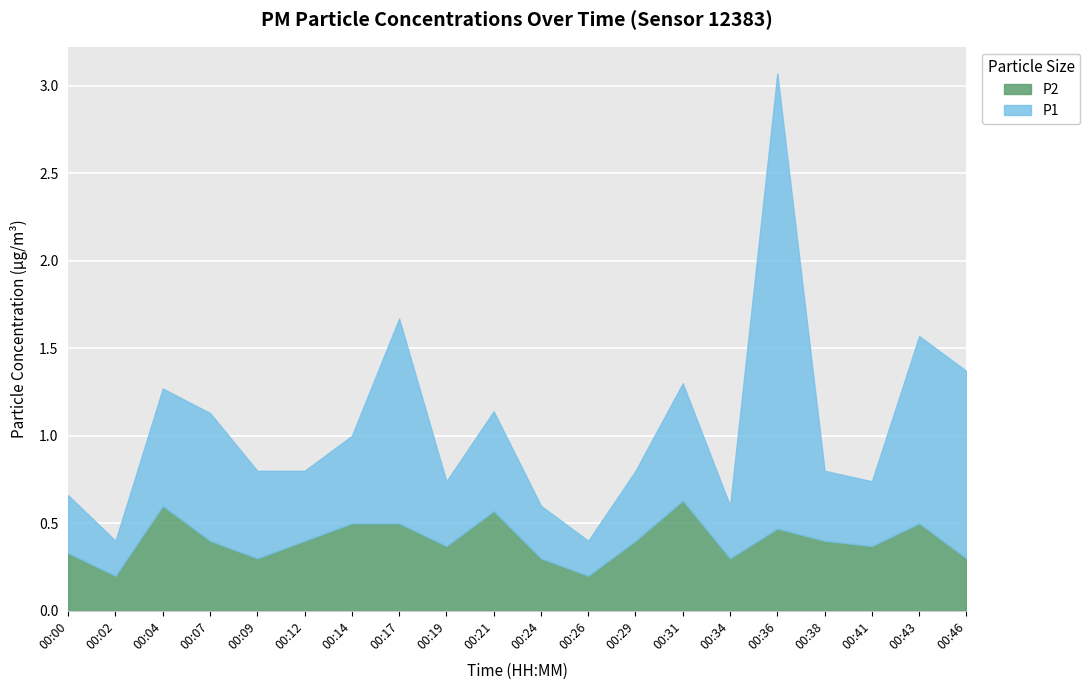

Read the P2 value at 00:34.

0.3